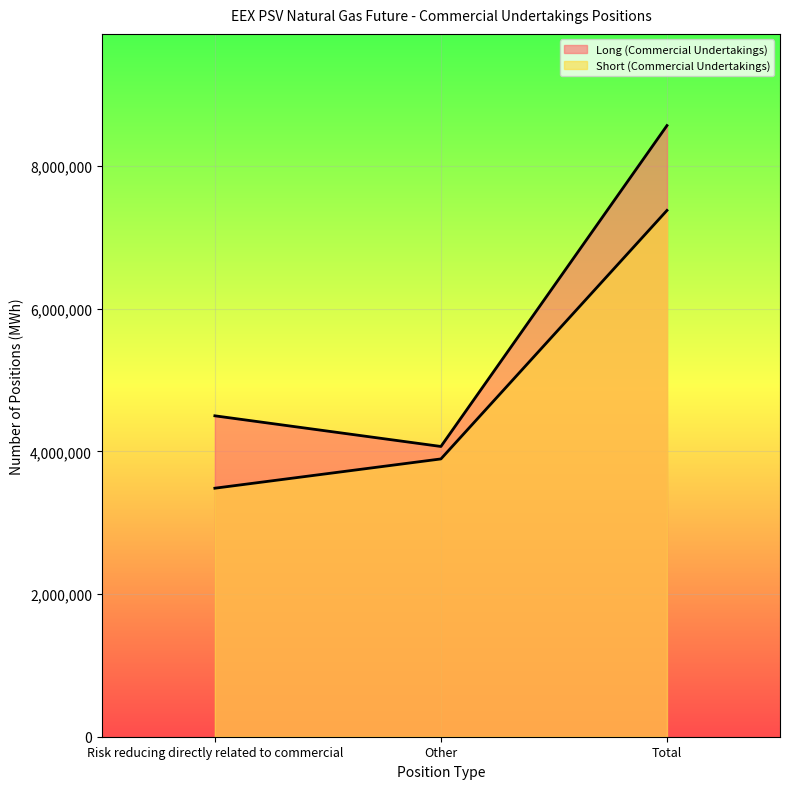

What are all the series names shown in the legend?

Long (Commercial Undertakings), Short (Commercial Undertakings)